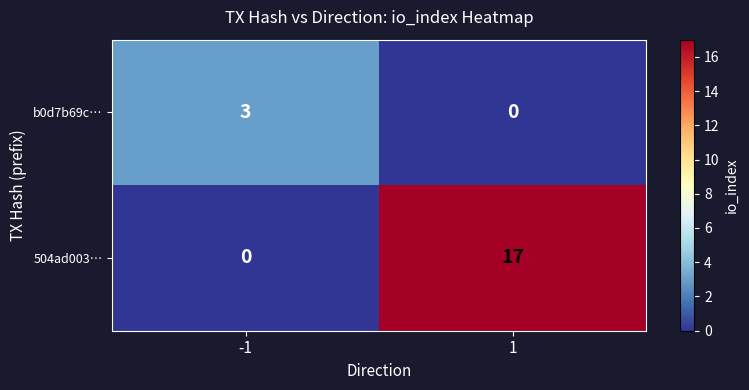

Is it true that 504ad003… equals 29 at 1?

False